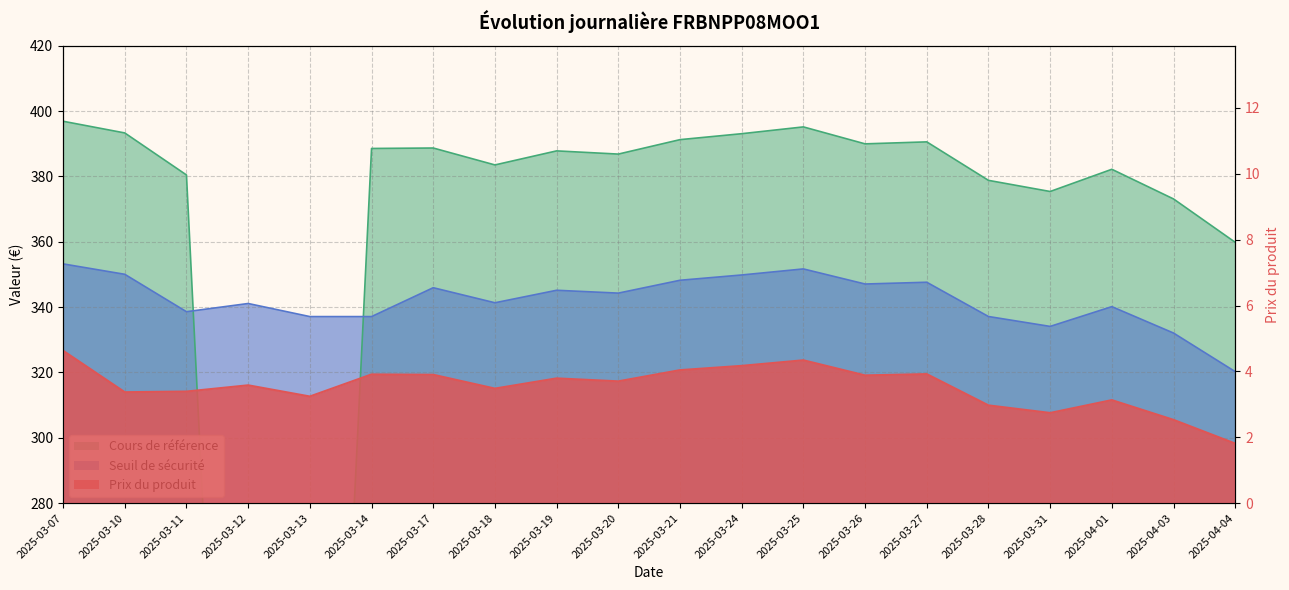

What value does the Seuil de sécurité series have at 2025-03-18?

341.3